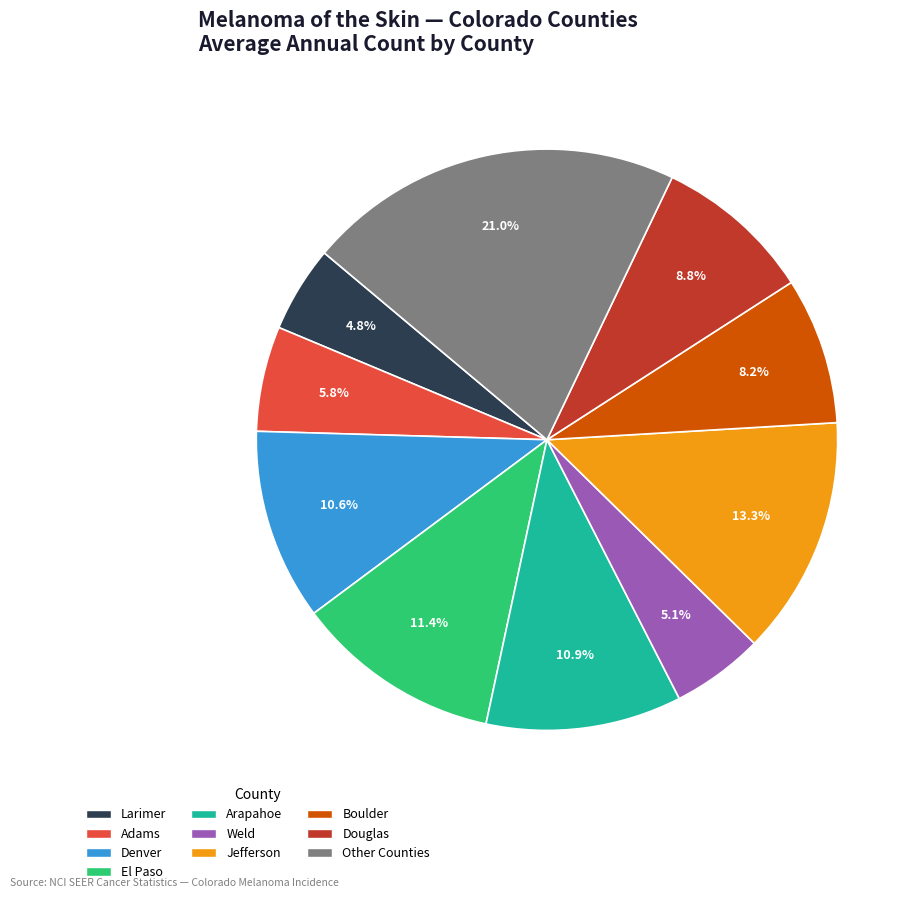

What percentage is NOT represented by Adams?

94.2%